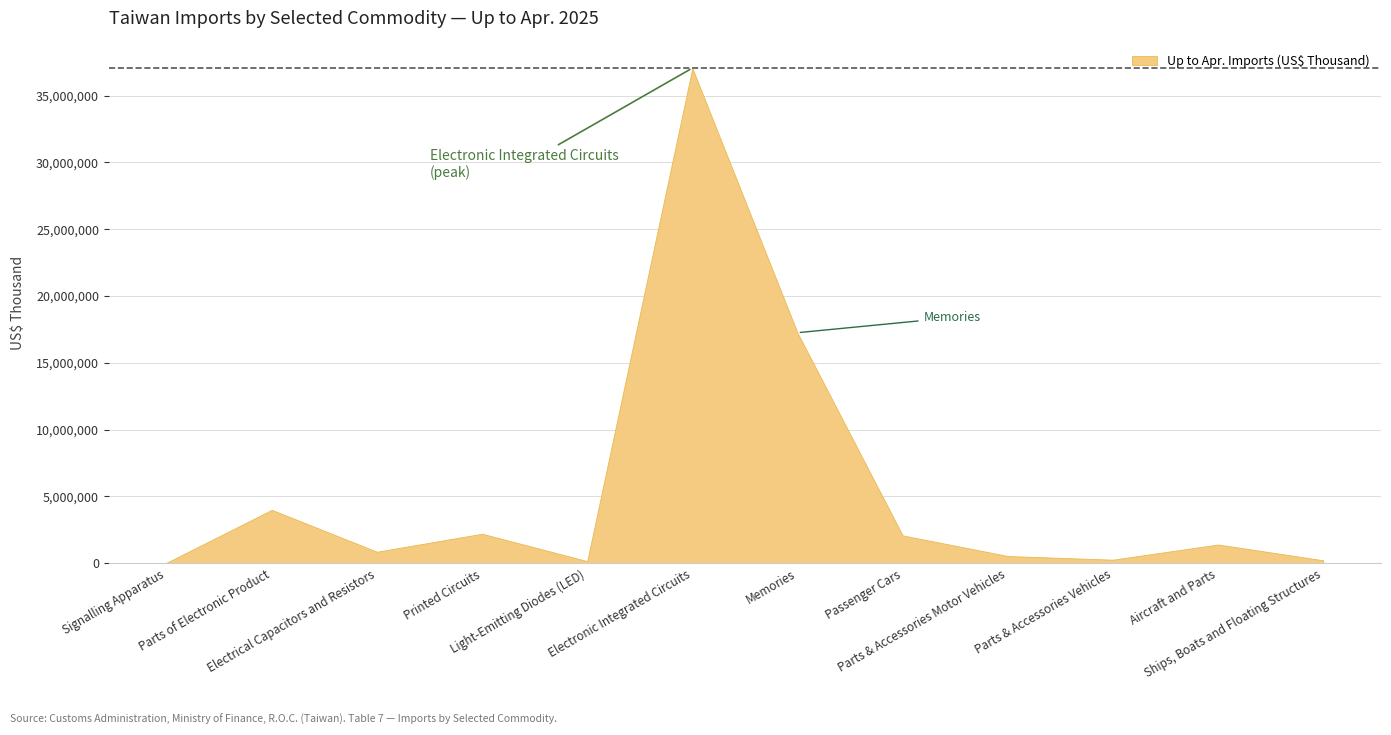

Reading right to left, what are all the values shown in this chart?

221147	1400193	264481	539287	2084182	17253073	37058743	157122	2206255	860372	3994417	39225